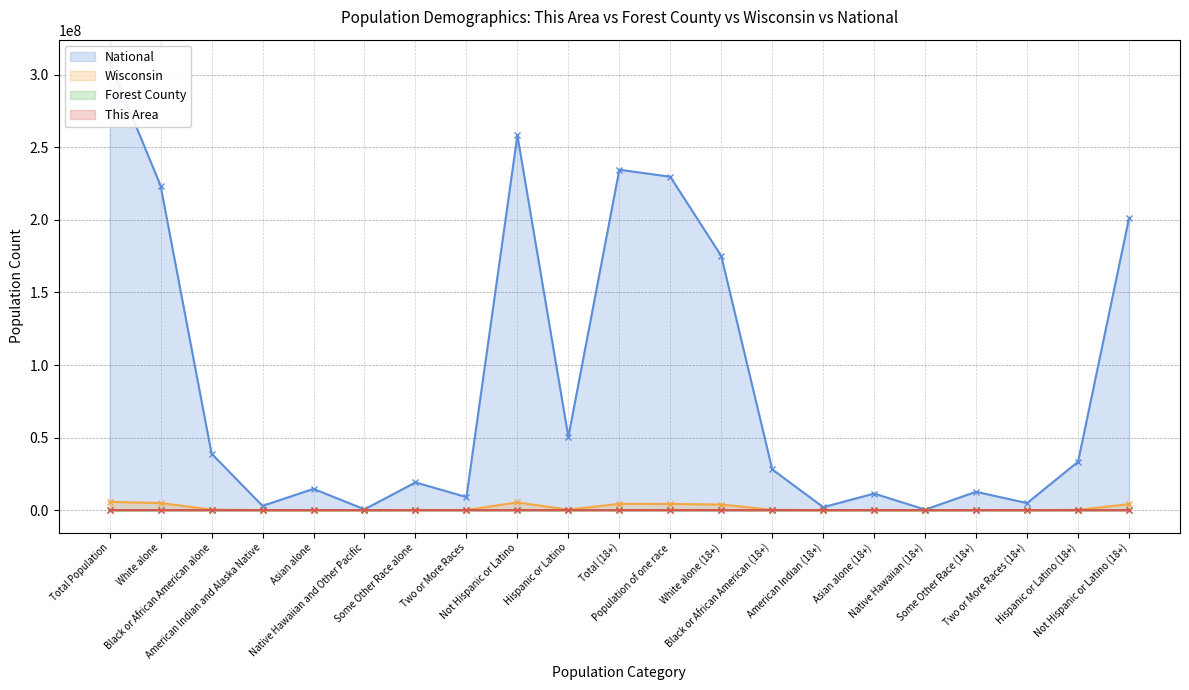

The value of Forest County at White alone (18+) is 9773. True or false?

False